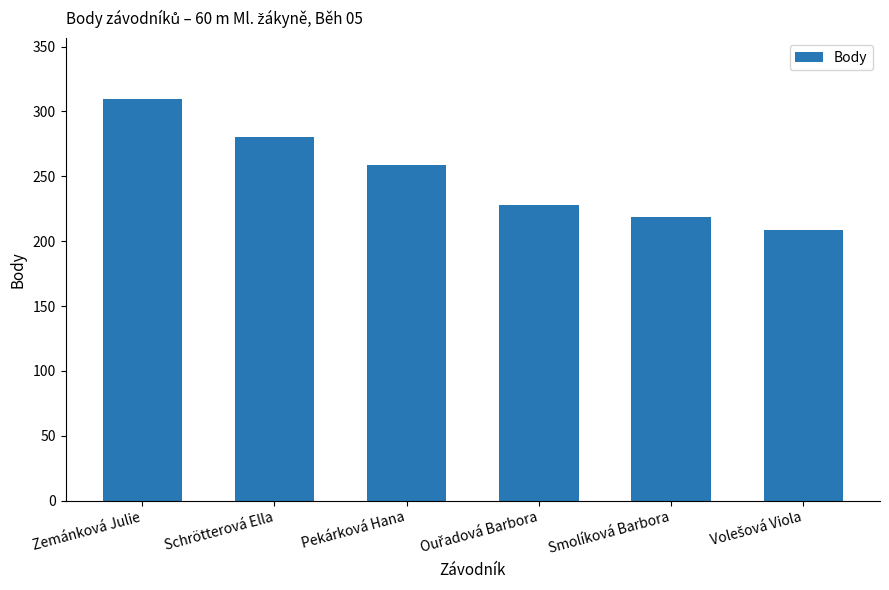

What is the minimum value shown in the chart?

209